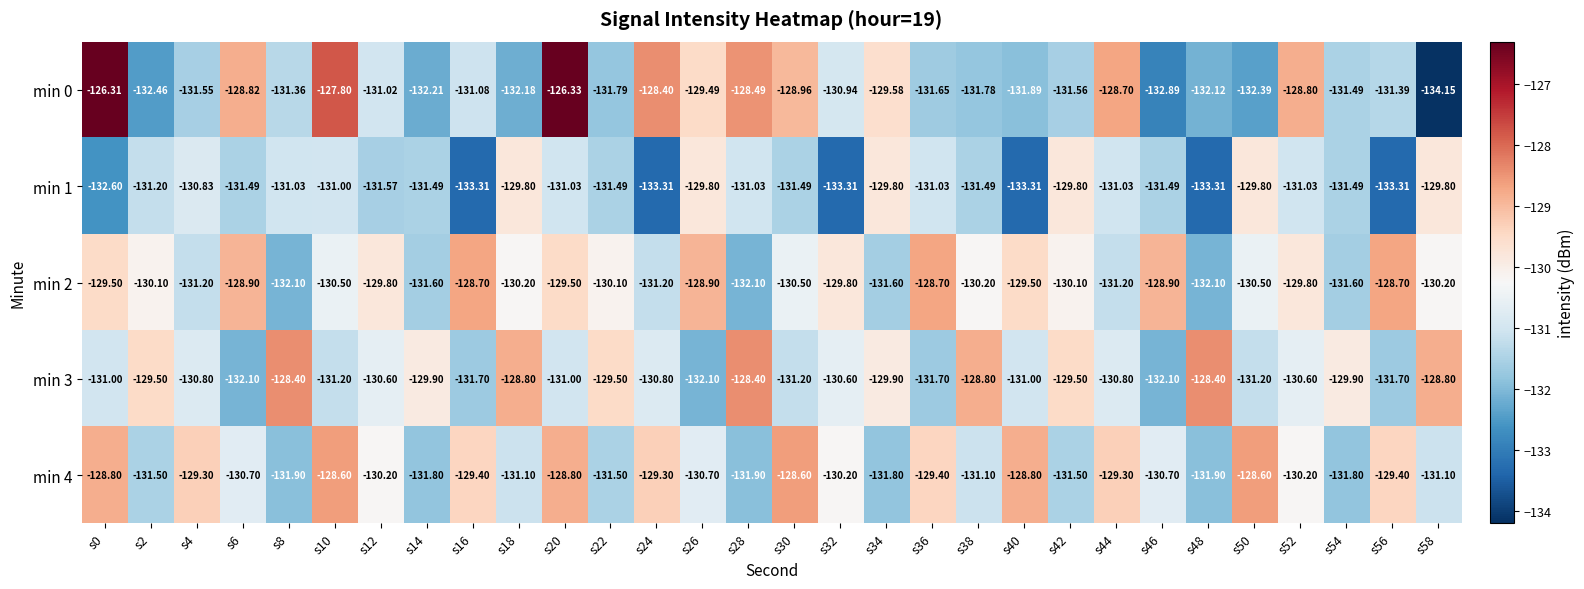

List the series in order of their peak value, lowest first.

min 1, min 2, min 4, min 3, min 0